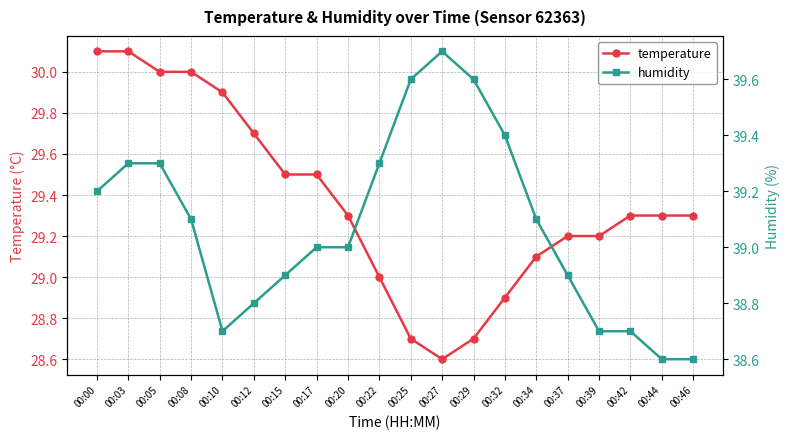

Which series has the largest total across all categories?

humidity